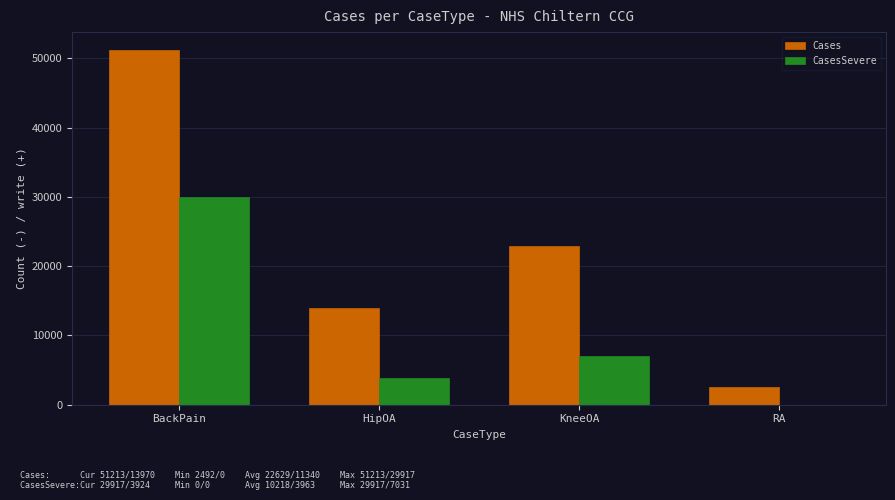

Count the CasesSevere values in the range 3924 to 29917.

3